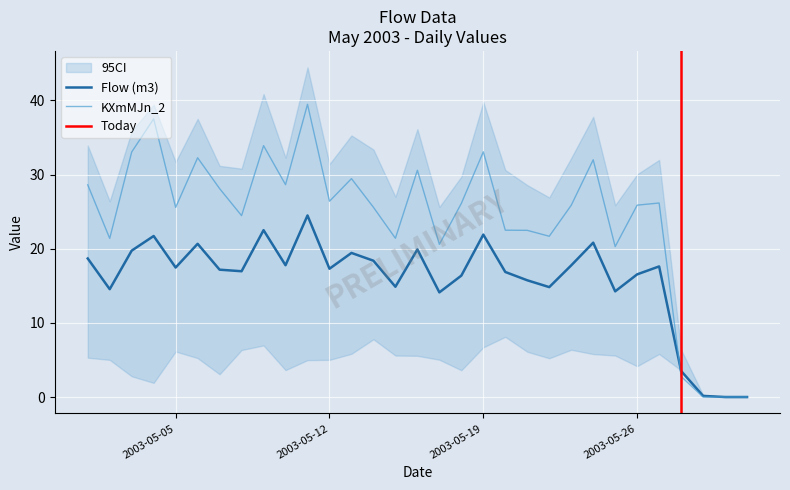

True or false: KXmMJn and Flow (m3) cross at least once.

True